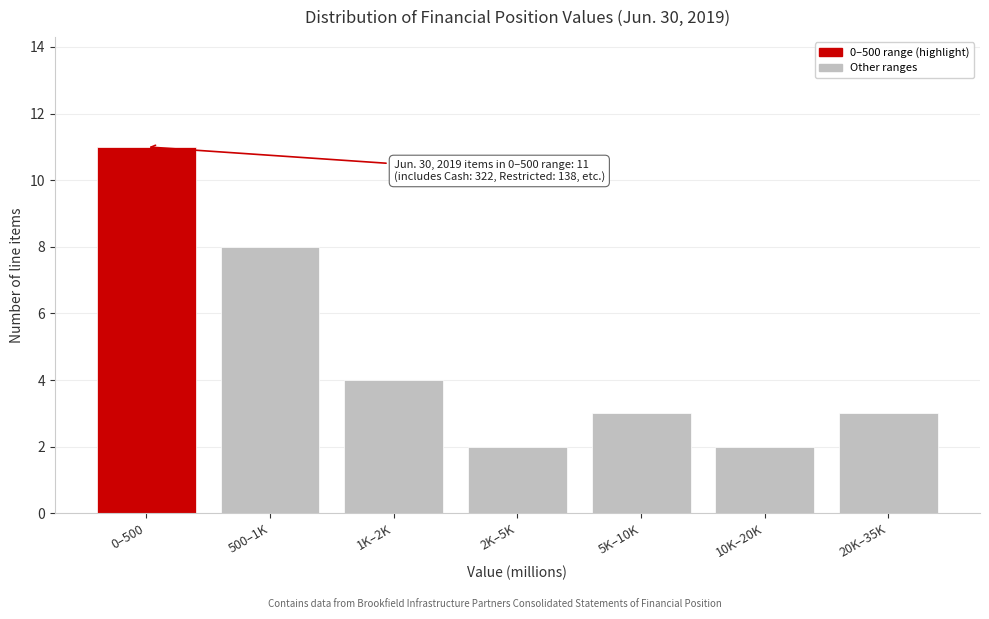

Reading left to right, what are all the values shown in this chart?

0–500=11	500–1K=8	1K–2K=4	2K–5K=2	5K–10K=3	10K–20K=2	20K–35K=3